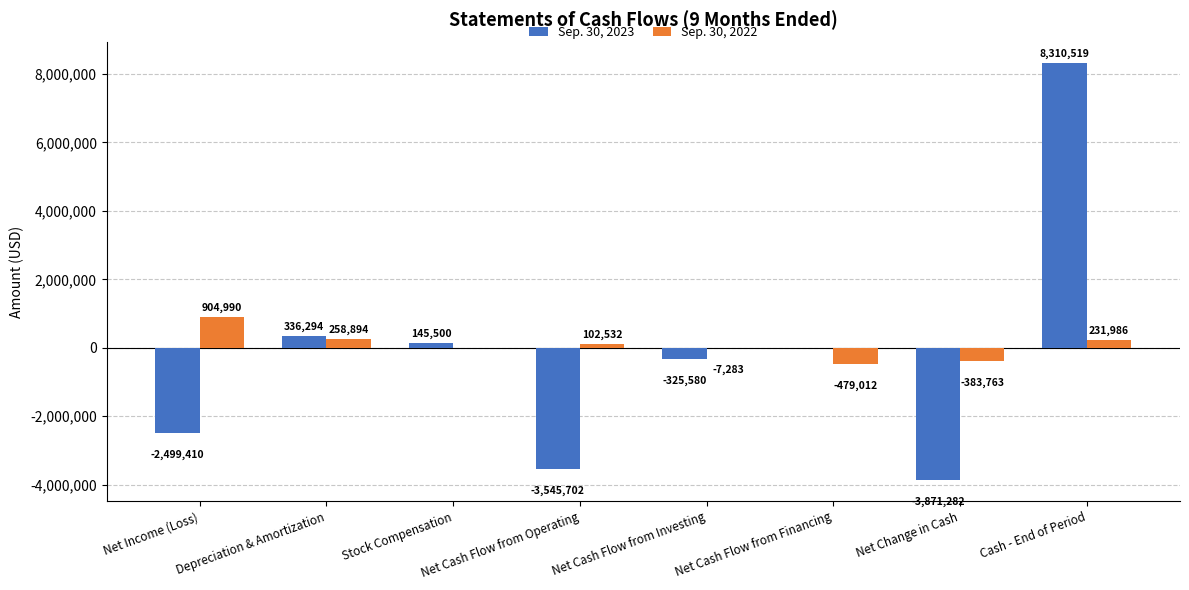

Which series changed the most between Net Income (Loss) and Depreciation & Amortization?

Sep. 30, 2023